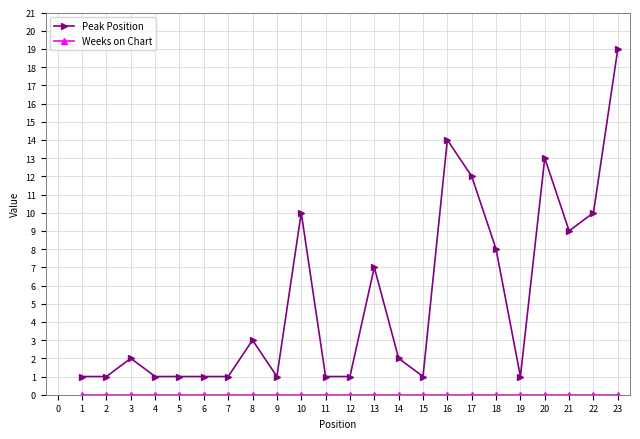

What is the average value of the Peak Position series?

5